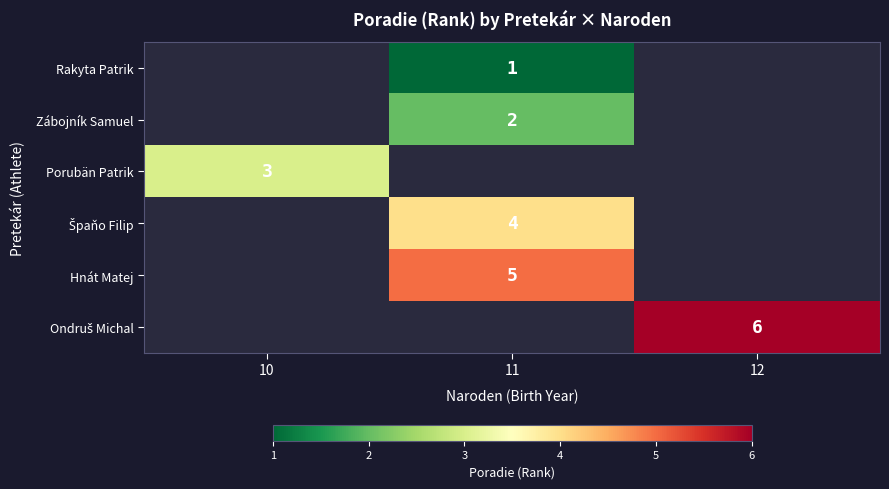

Count the number of data series in this chart.

6